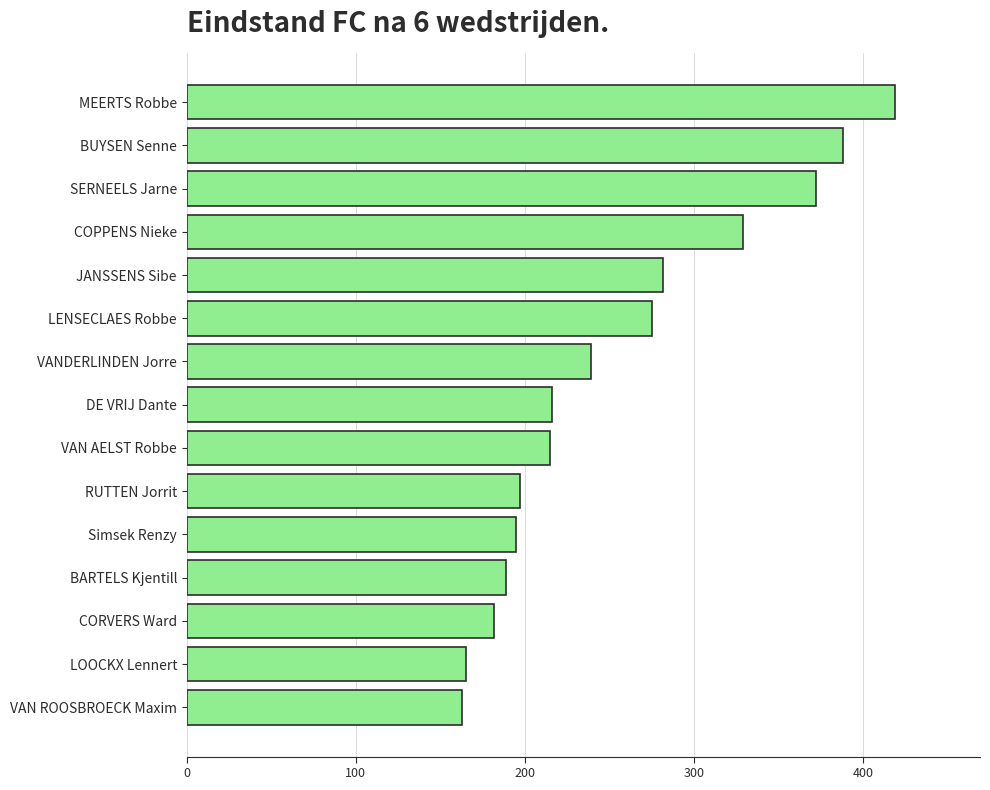

What is the average value?

255